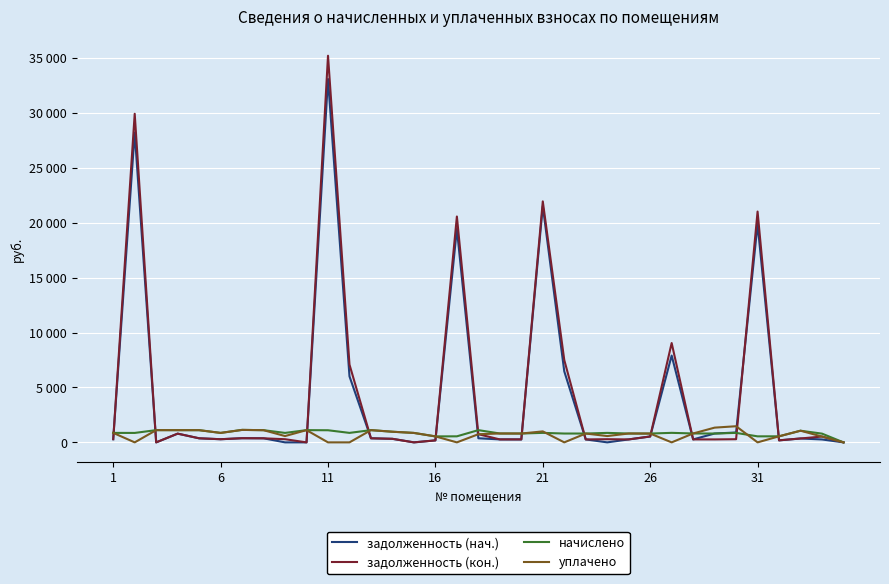

Is this an area chart (filled region under the line)?

No